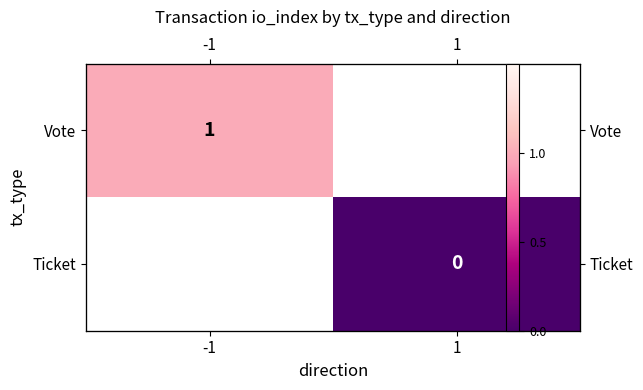

What is the greatest value displayed?

1.0